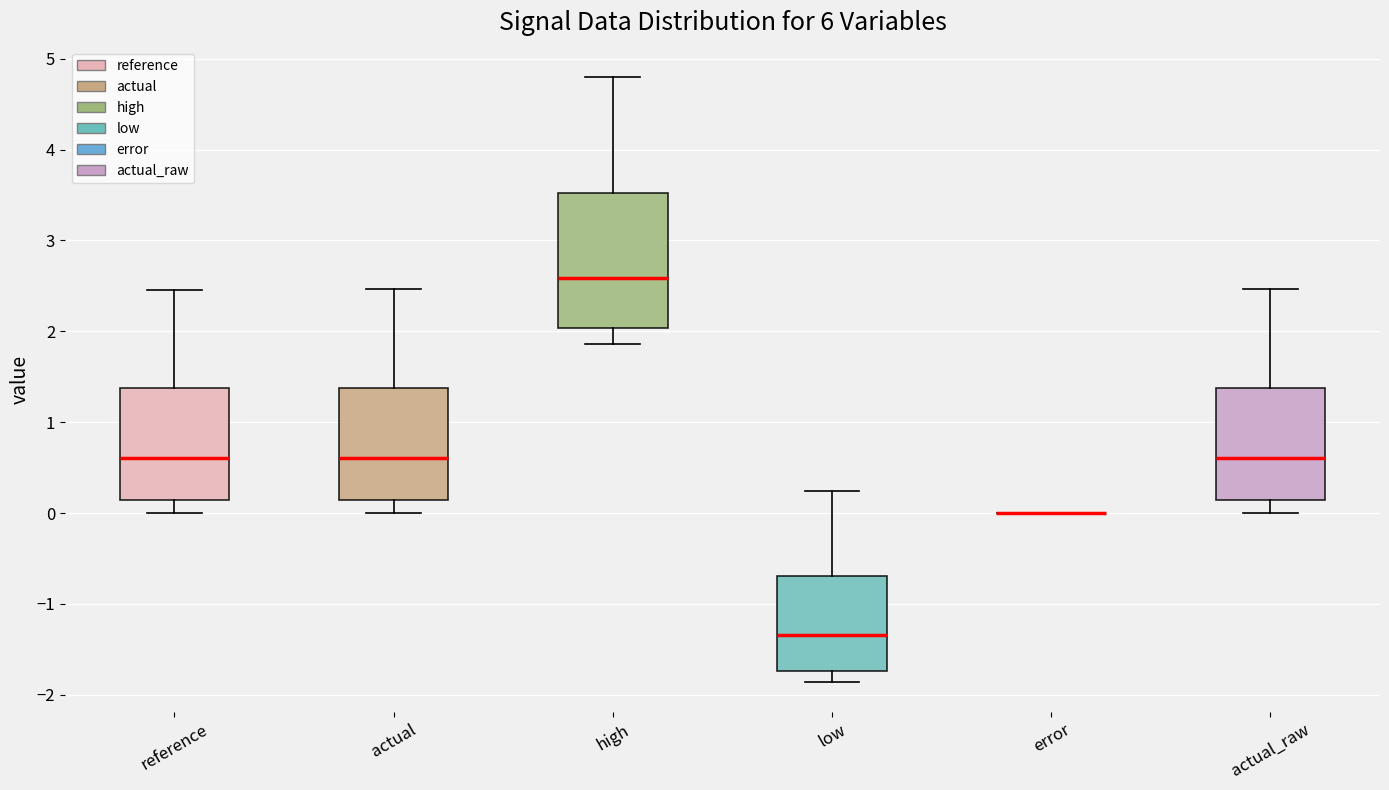

Reading left to right, transcribe this box plot: for each box, give where its median line is, the range the box spans, and where its two whiskers end, as read against the y-axis. The values are not printed on the chart, so give them approximately, as read against the axis.

reference: median 0.6, box 0.1 to 1.4, whiskers 0.0 to 2.5
actual: median 0.6, box 0.1 to 1.4, whiskers 0.0 to 2.5
high: median 2.6, box 2.0 to 3.5, whiskers 1.9 to 4.8
low: median -1.3, box -1.7 to -0.7, whiskers -1.9 to 0.2
error: box collapsed to a line at 0.0, whiskers 0.0 to 0.0
actual_raw: median 0.6, box 0.1 to 1.4, whiskers 0.0 to 2.5